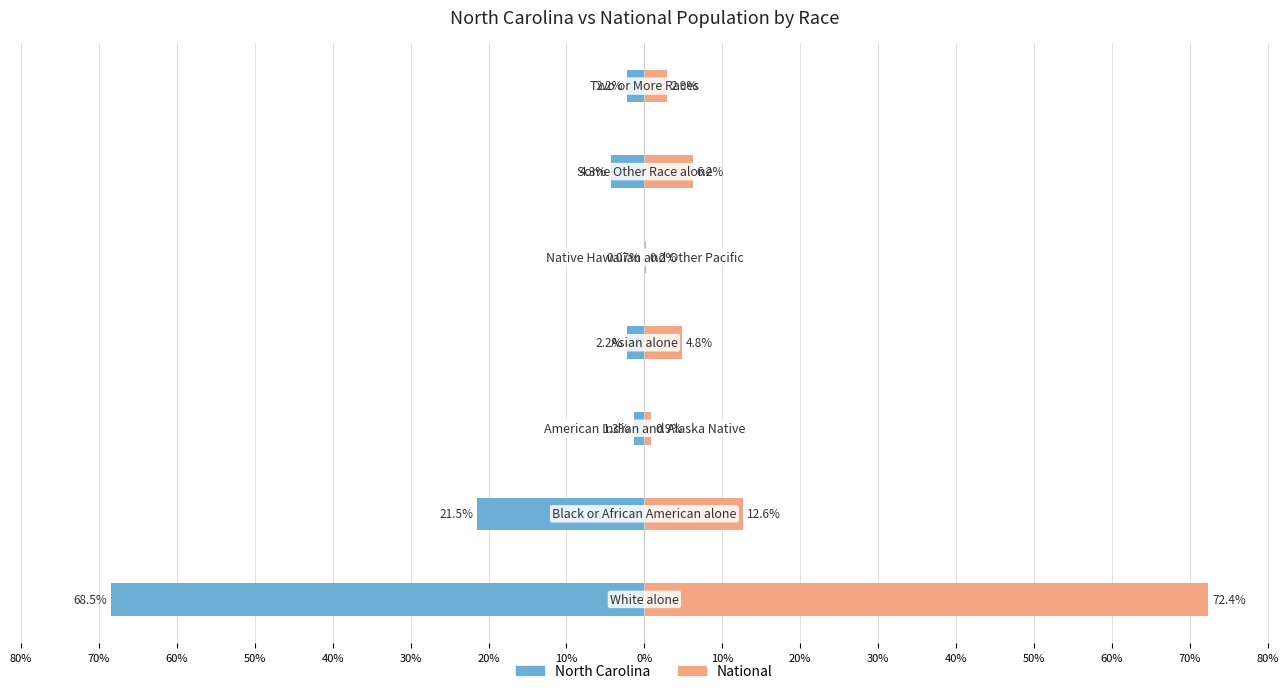

Is it true that North Carolina equals -3.8 at 50%?

False